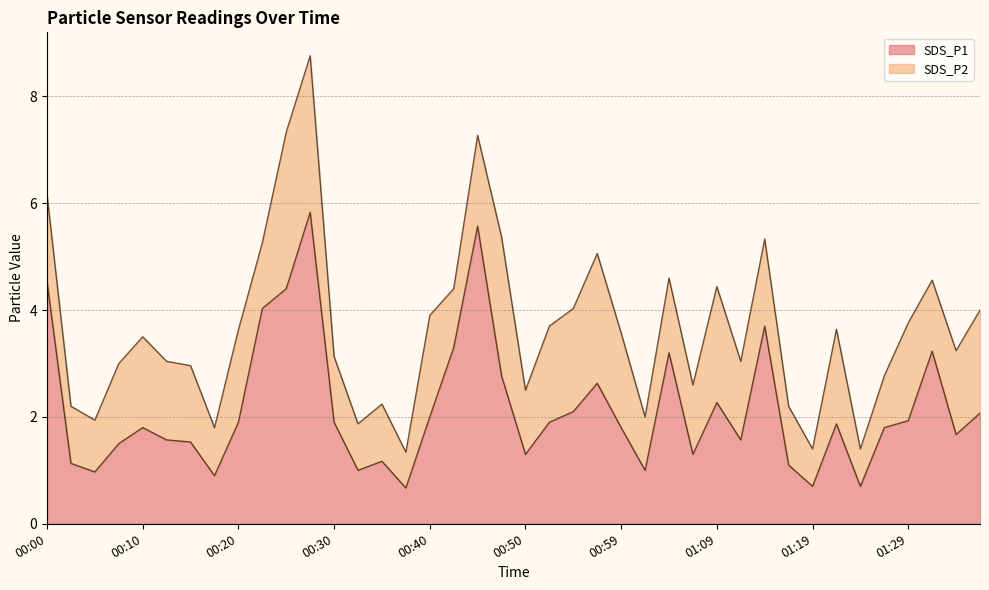

True or false: SDS_P1 has a value of 1.8 at 00:59.

True